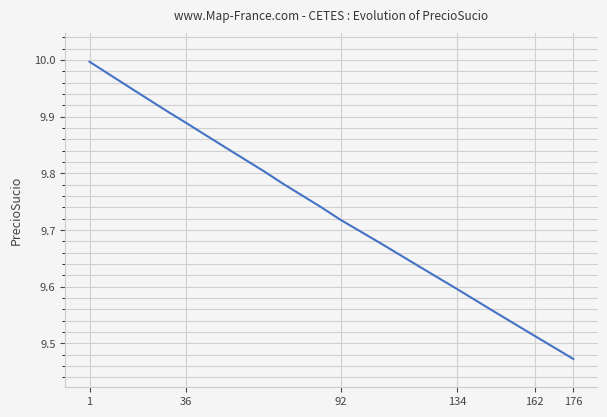

How many lines are shown in the chart?

1